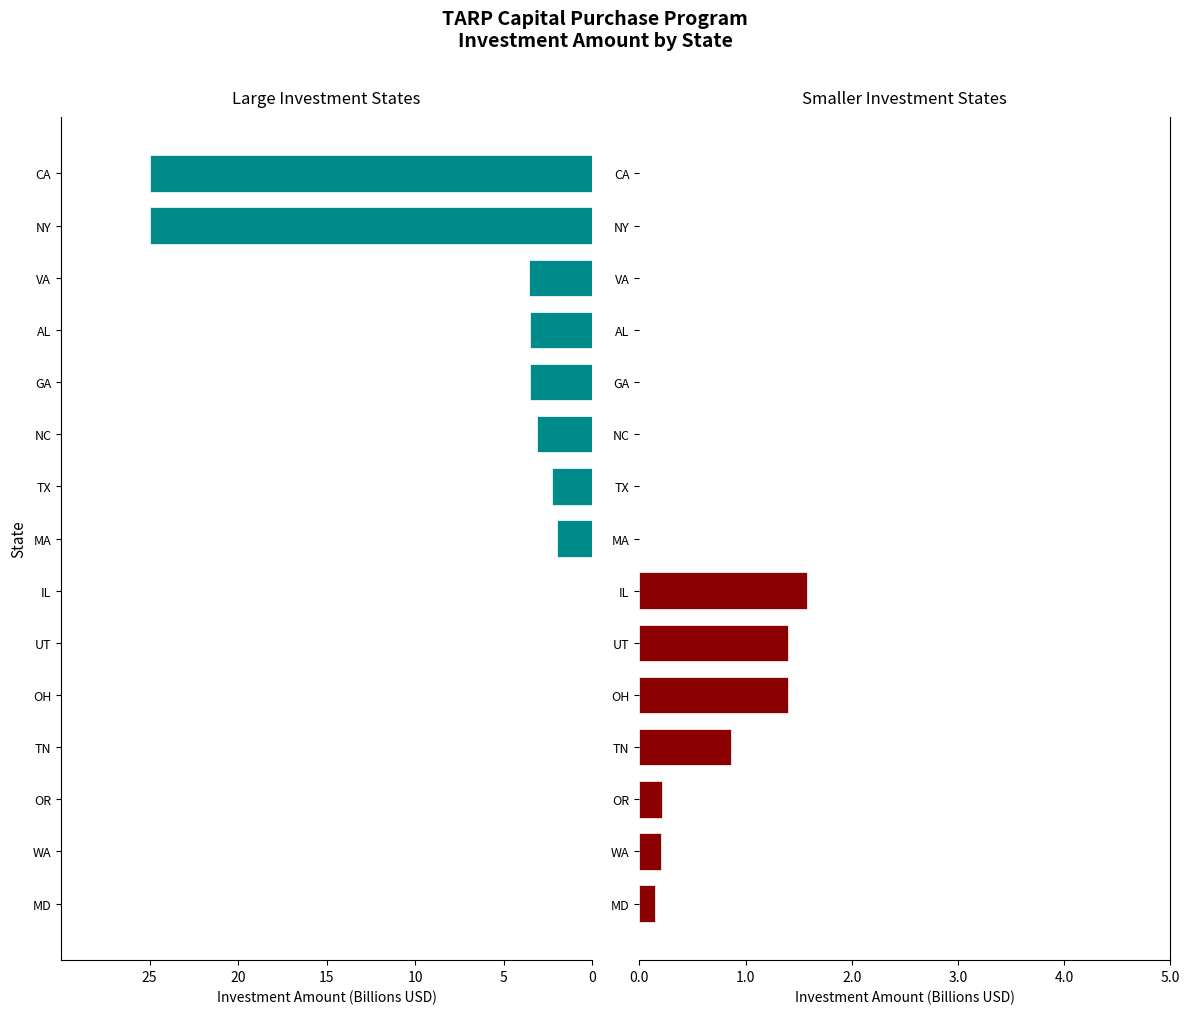

Is the value of Teal Group at GA greater than the value of Smaller Group at OR?

No